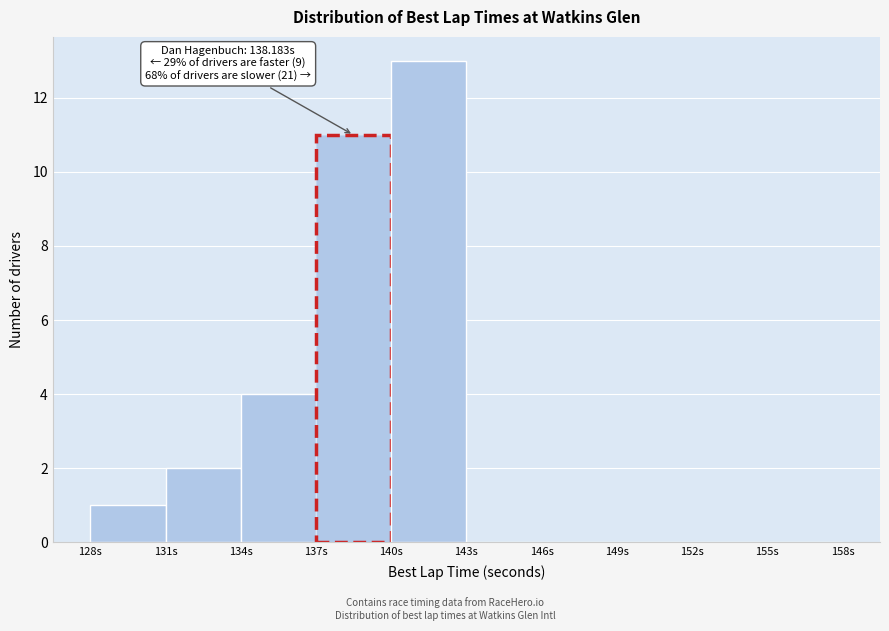

Over which range of the x-axis is the bar tallest?

140 to 143